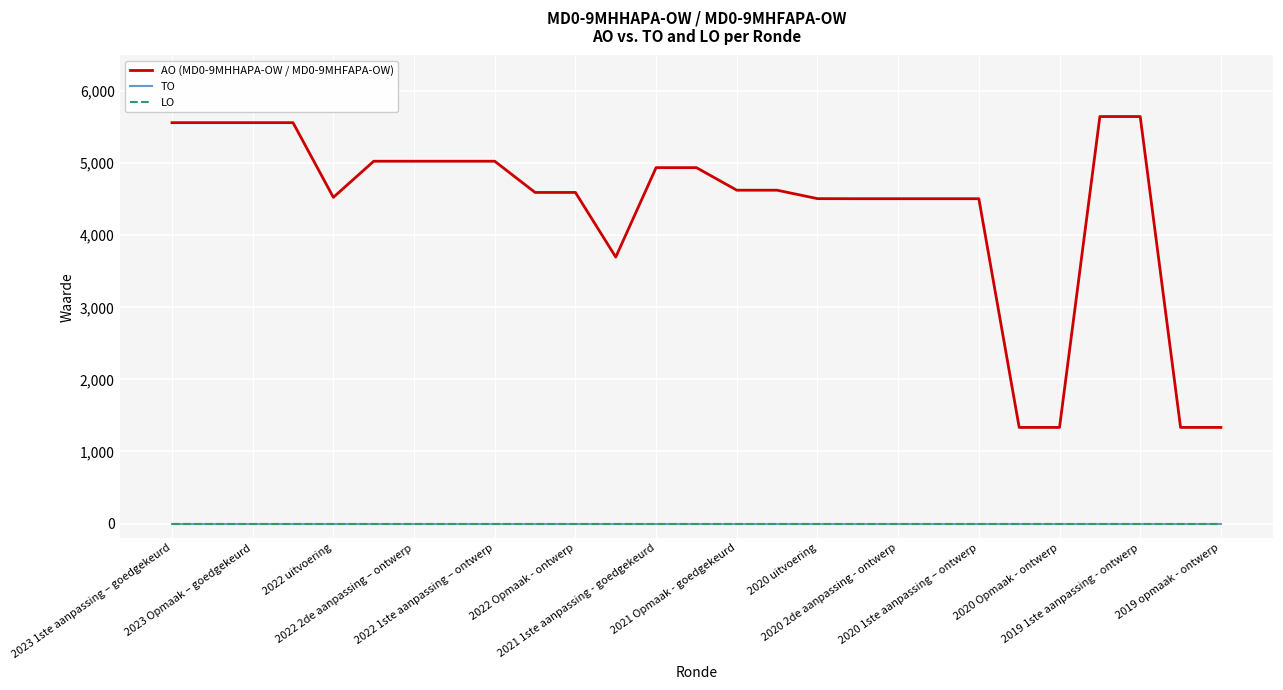

True or false: AO (MD0-9MHHAPA-OW / MD0-9MHFAPA-OW) and LO intersect in this chart.

False